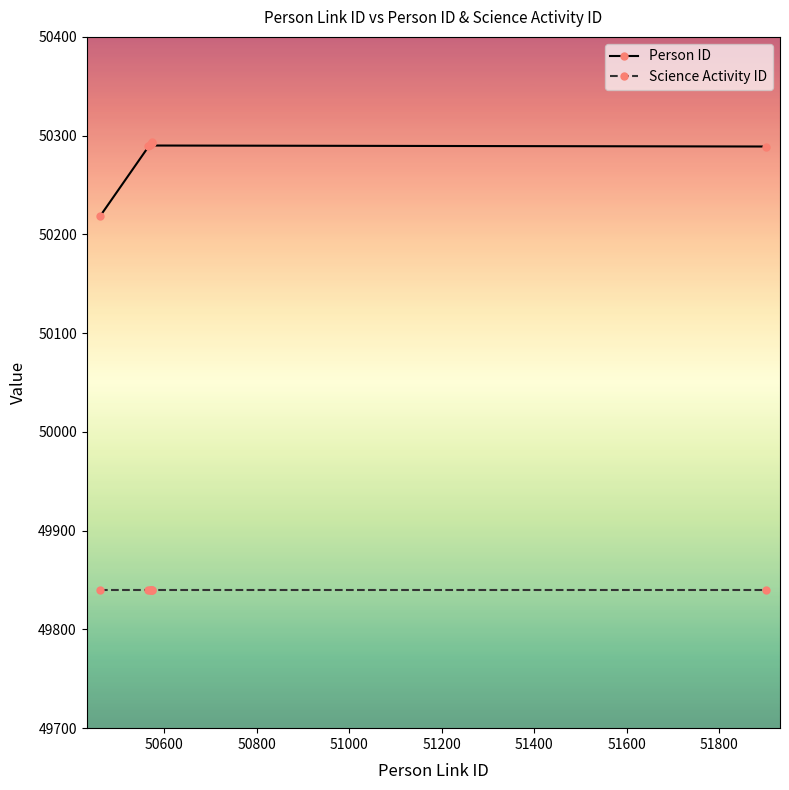

Which series has the widest spread of values?

Person ID